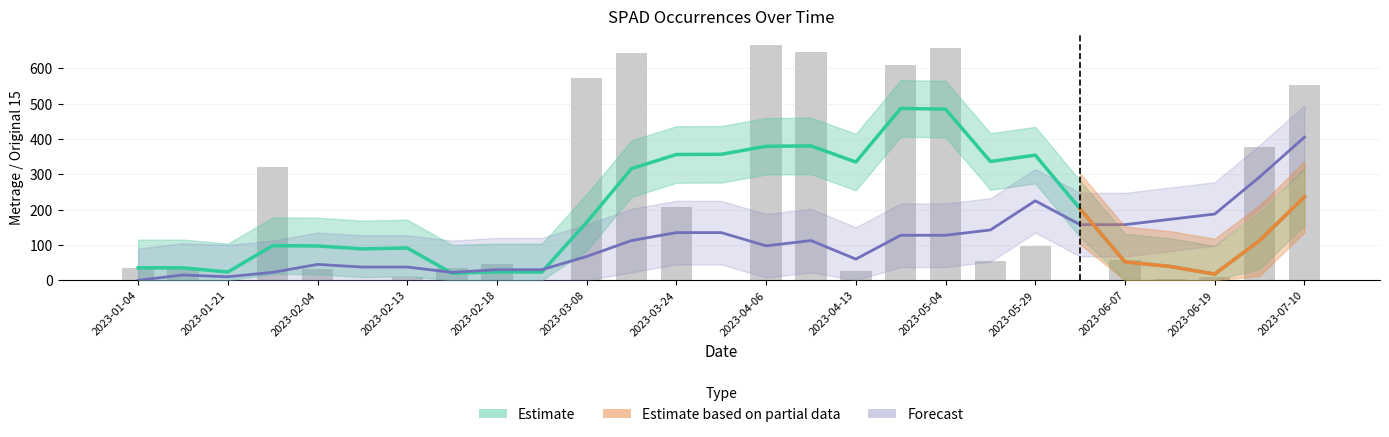

How many data points does each series have?

27